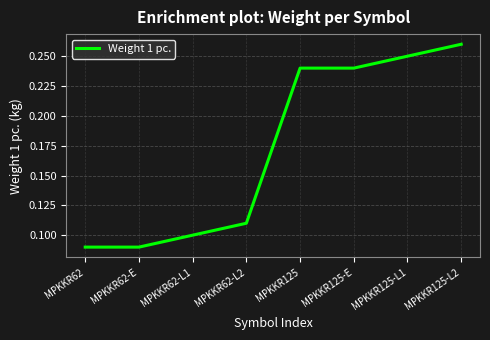

Does the chart have visible grid lines?

Yes